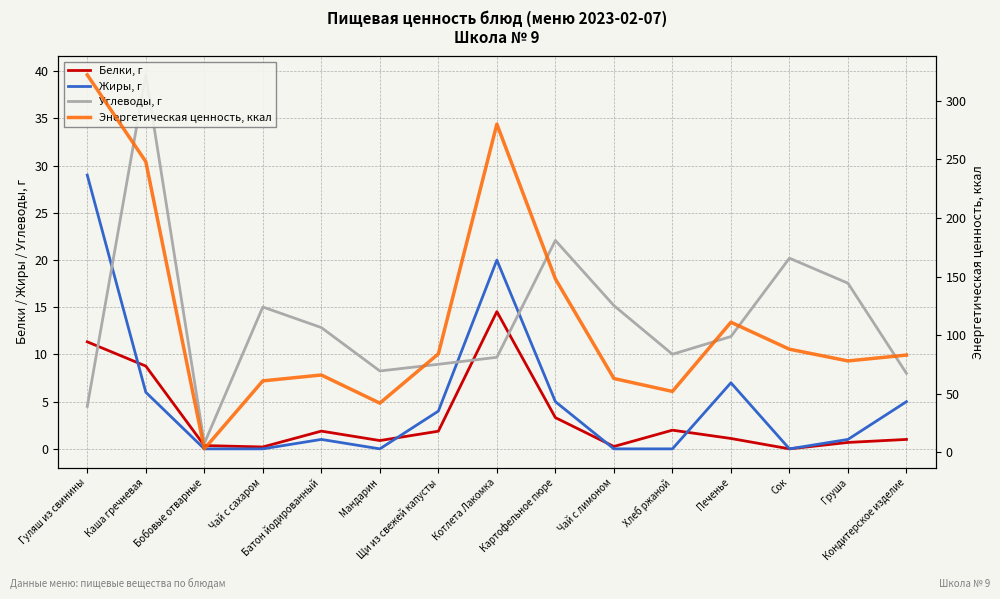

Reading left to right, list all the values displayed in this chart.

Белки, г: Гуляш из свинины=11.3	Каша гречневая=8.8	Бобовые отварные=0.3	Чай с сахаром=0.2	Батон йодированный=1.9	Мандарин=0.9	Щи из свежей капусты=1.9	Котлета Лакомка=14.5	Картофельное пюре=3.3	Чай с лимоном=0.2	Хлеб ржаной=2.0	Печенье=1.1	Сок=0.0	Груша=0.7	Кондитерское изделие=1.0
Жиры, г: Гуляш из свинины=29.0	Каша гречневая=6.0	Бобовые отварные=0.0	Чай с сахаром=0.0	Батон йодированный=1.0	Мандарин=0.0	Щи из свежей капусты=4.0	Котлета Лакомка=20.0	Картофельное пюре=5.0	Чай с лимоном=0.0	Хлеб ржаной=0.0	Печенье=7.0	Сок=0.0	Груша=1.0	Кондитерское изделие=5.0
Углеводы, г: Гуляш из свинины=4.5	Каша гречневая=39.6	Бобовые отварные=0.6	Чай с сахаром=15.0	Батон йодированный=12.8	Мандарин=8.2	Щи из свежей капусты=9.0	Котлета Лакомка=9.7	Картофельное пюре=22.1	Чай с лимоном=15.2	Хлеб ржаной=10.0	Печенье=11.9	Сок=20.2	Груша=17.6	Кондитерское изделие=8.0
Энергетическая ценность, ккал: Гуляш из свинины=322.0	Каша гречневая=248.0	Бобовые отварные=3.0	Чай с сахаром=61.0	Батон йодированный=66.0	Мандарин=42.0	Щи из свежей капусты=84.0	Котлета Лакомка=280.0	Картофельное пюре=148.0	Чай с лимоном=63.0	Хлеб ржаной=52.0	Печенье=111.0	Сок=88.0	Груша=78.0	Кондитерское изделие=83.0